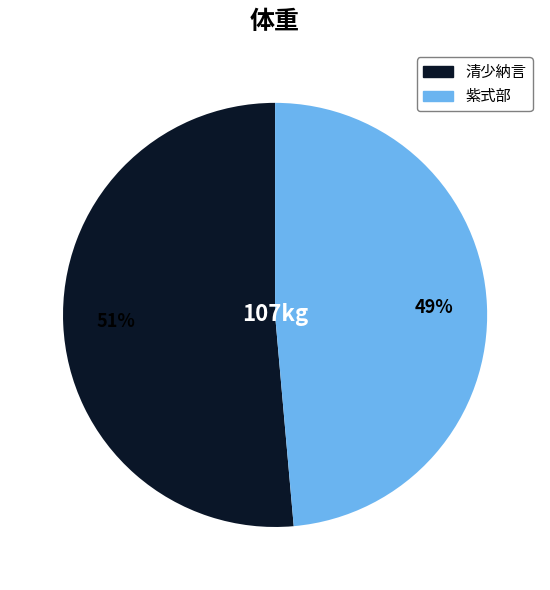

Rank the categories by value from lowest to highest.

紫式部, 清少納言